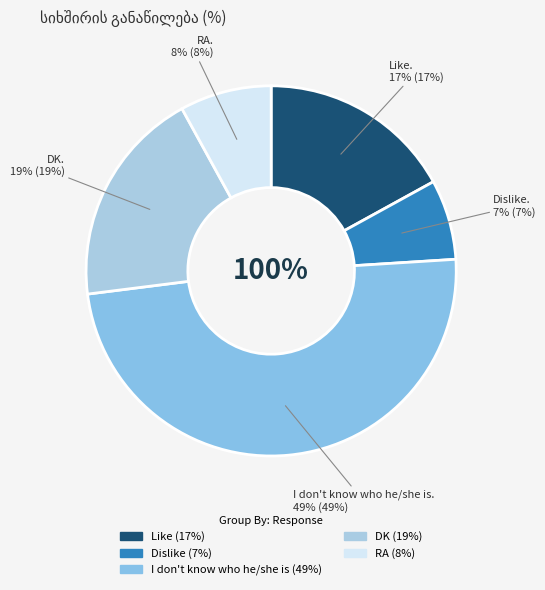

What is the smallest slice in the pie chart?

Dislike